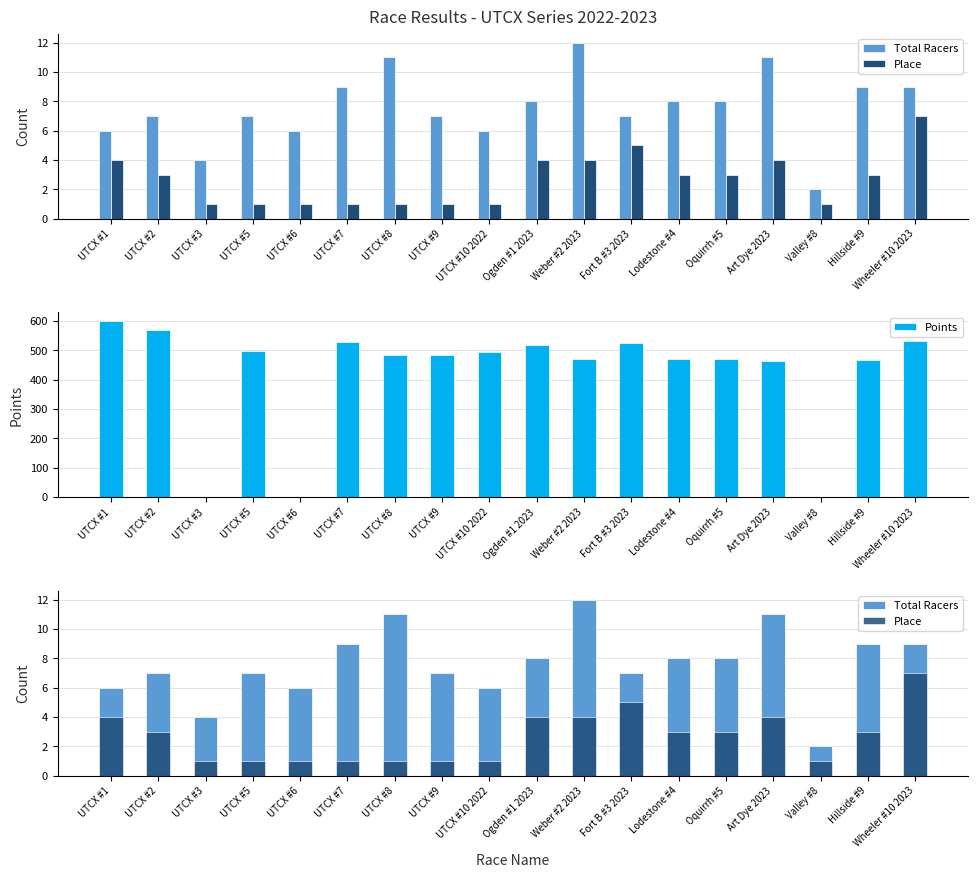

At which category does the chart reach its peak across all series?

UTCX #1